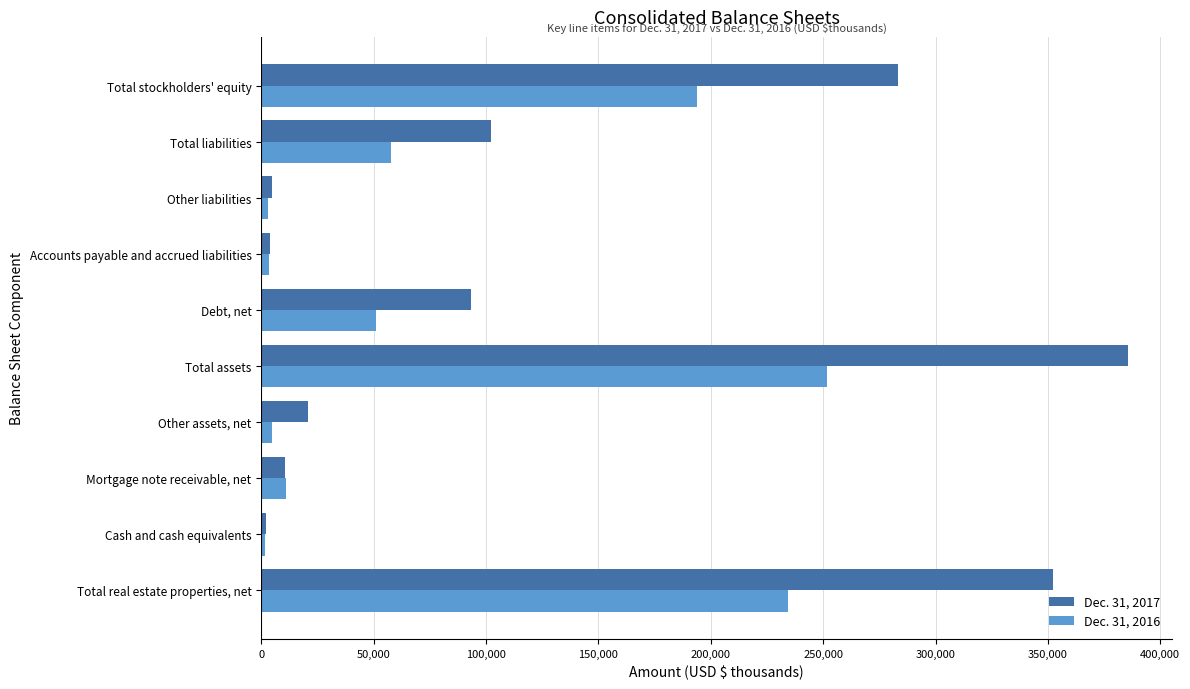

The Dec. 31, 2016 series shows 234332 at Total real estate properties, net. True or false?

True